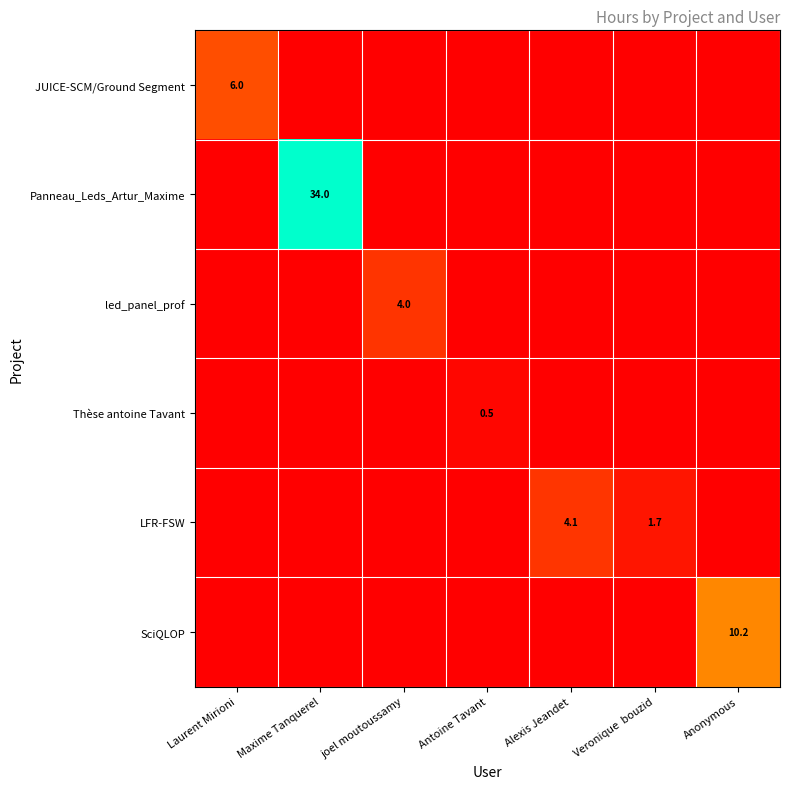

Is it true that led_panel_prof equals 4.0 at joel moutoussamy?

True